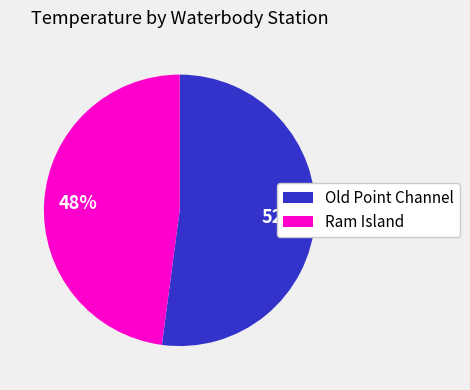

Is there a majority slice in this chart?

Yes